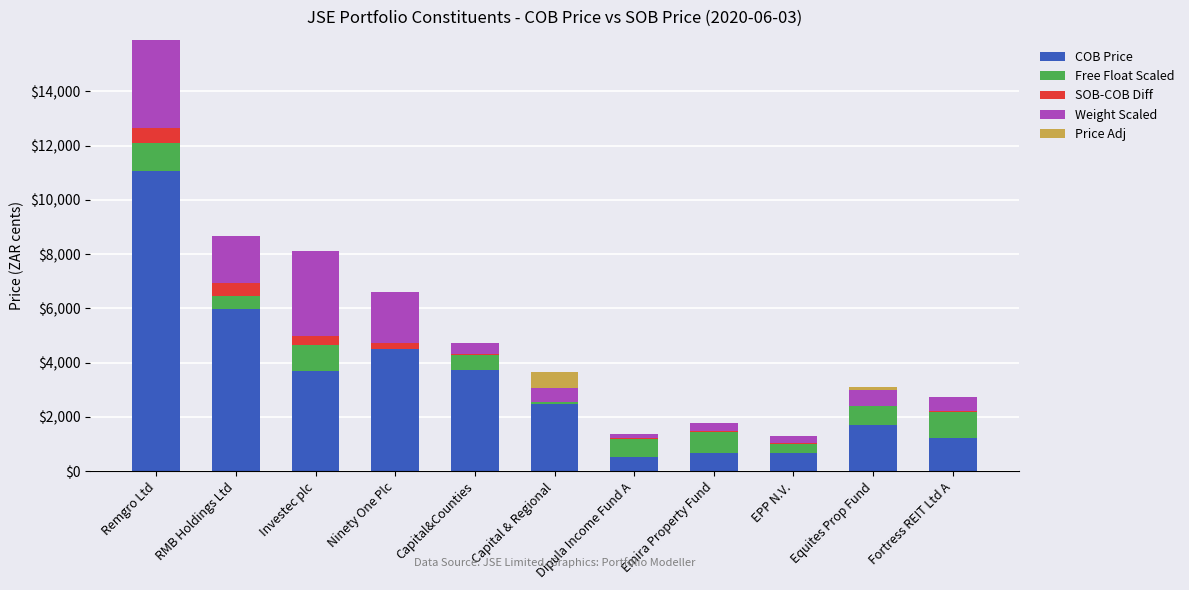

At which category is the sum across all series the highest?

Remgro Ltd